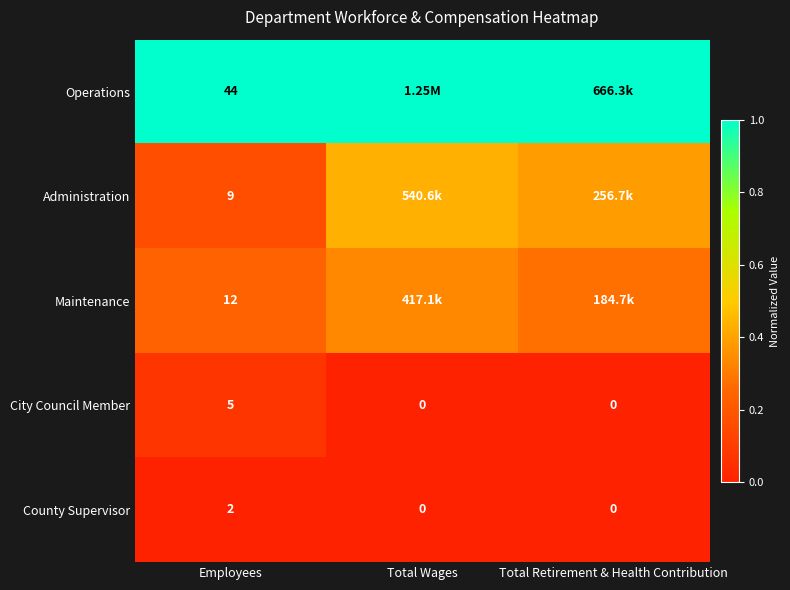

At which label does County Supervisor reach its peak?

Employees